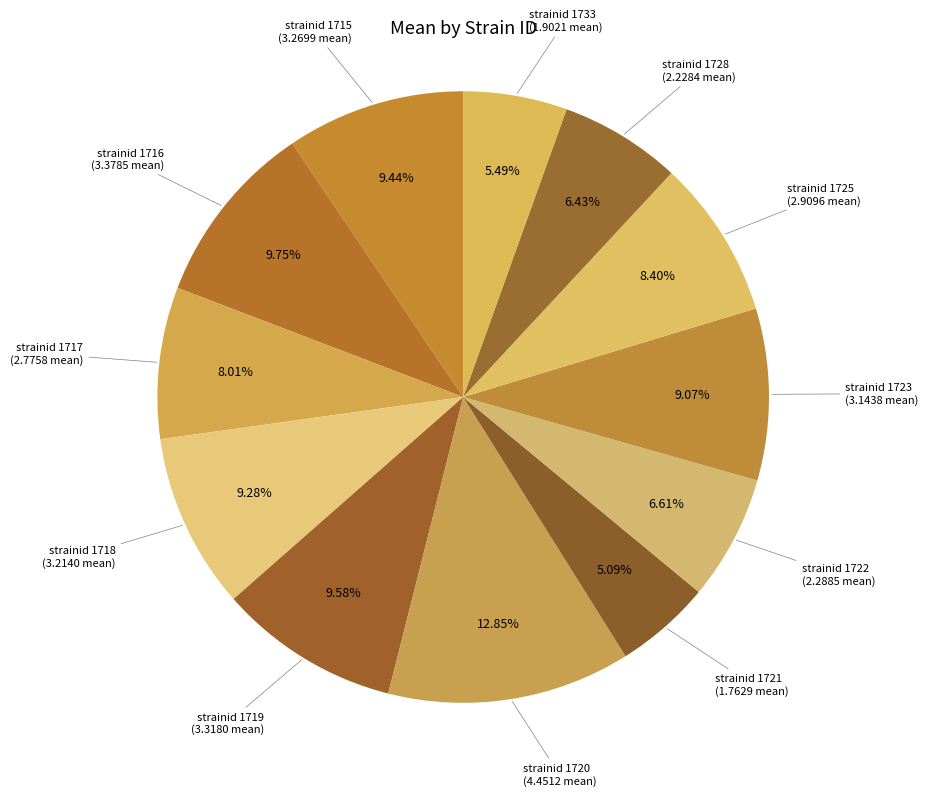

Does strainid 1725 represent more than half of the total?

No